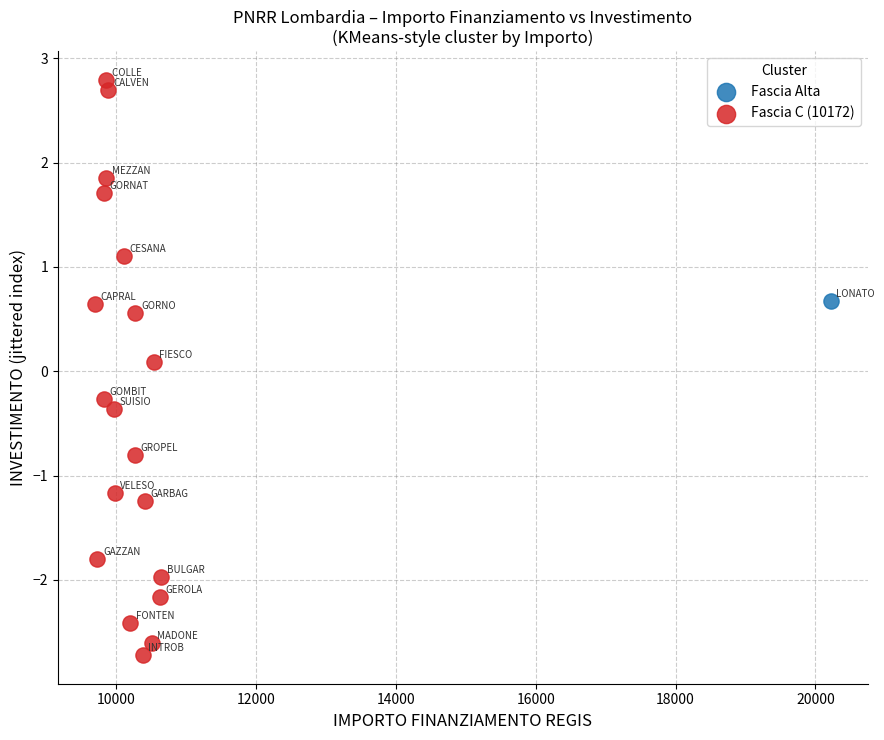

What are all the series names shown in the legend?

Fascia Alta, Fascia C (10172)